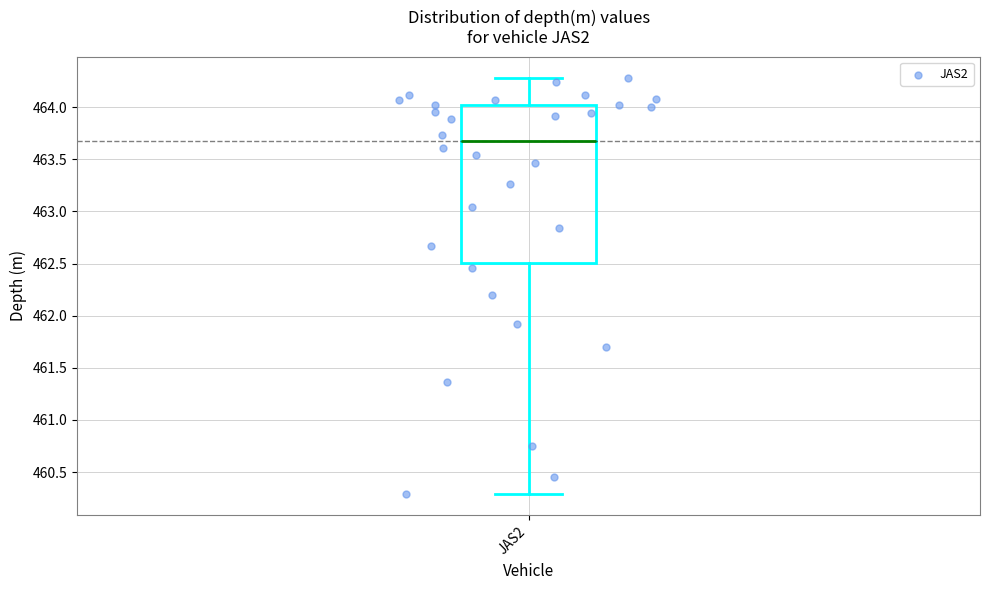

Read this box plot against the y-axis: the position of the median line, the range covered by the box, and the ends of both whiskers. The values are not printed on the chart, so give them approximately, as read against the axis.

median 463.65, box 462.50 to 464.00, whiskers 460.30 to 464.30